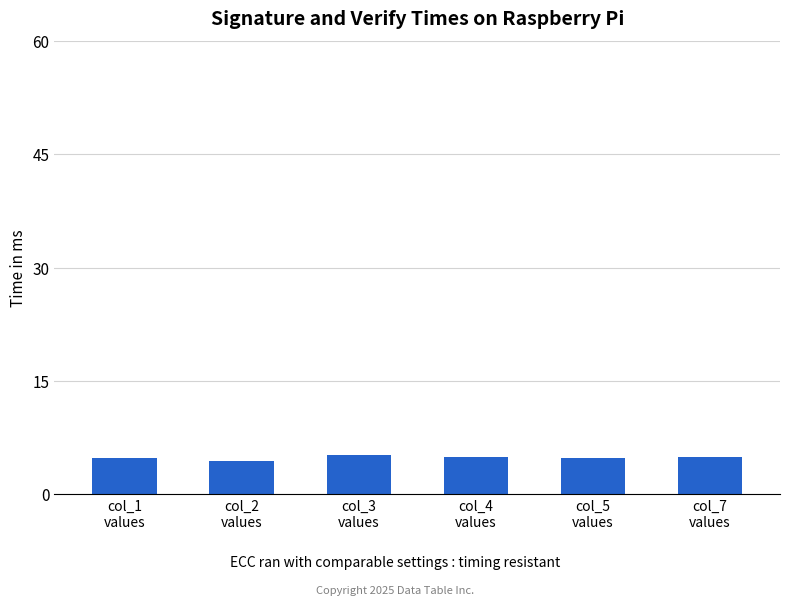

What is the smallest value displayed?

4.5